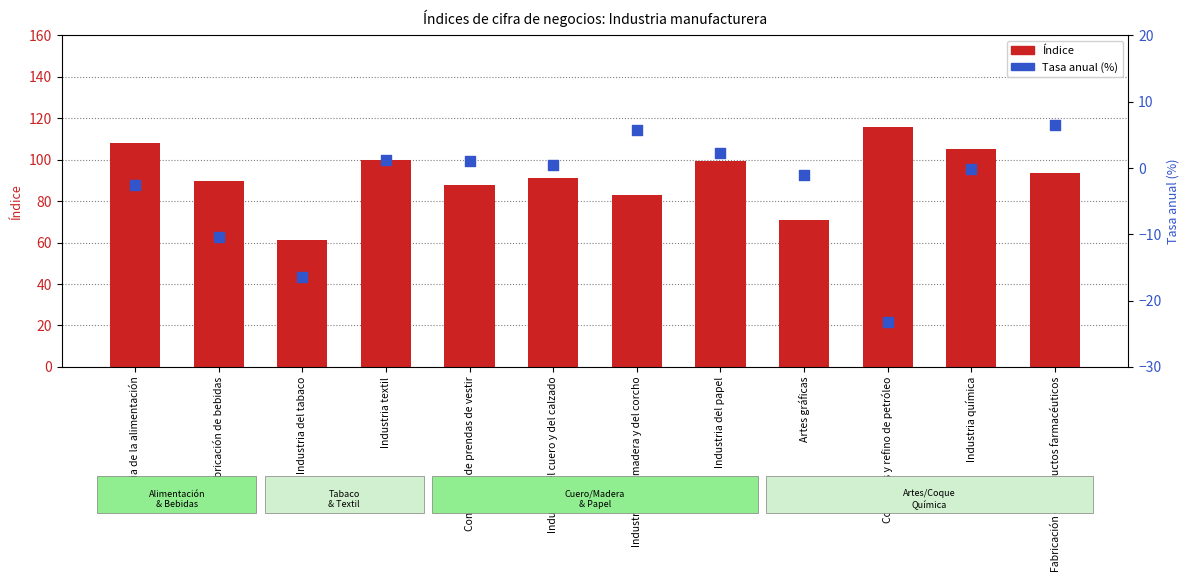

At how many categories does at least one series exceed 69?

11